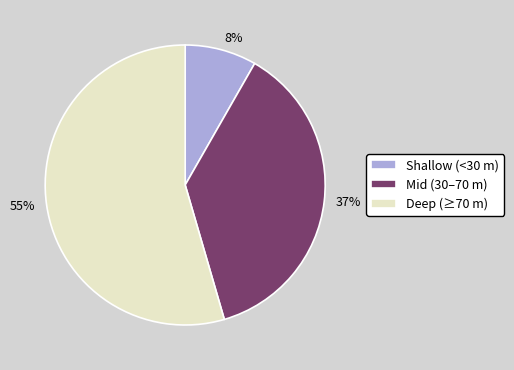

Is there any slice that represents more than half of the pie?

Yes